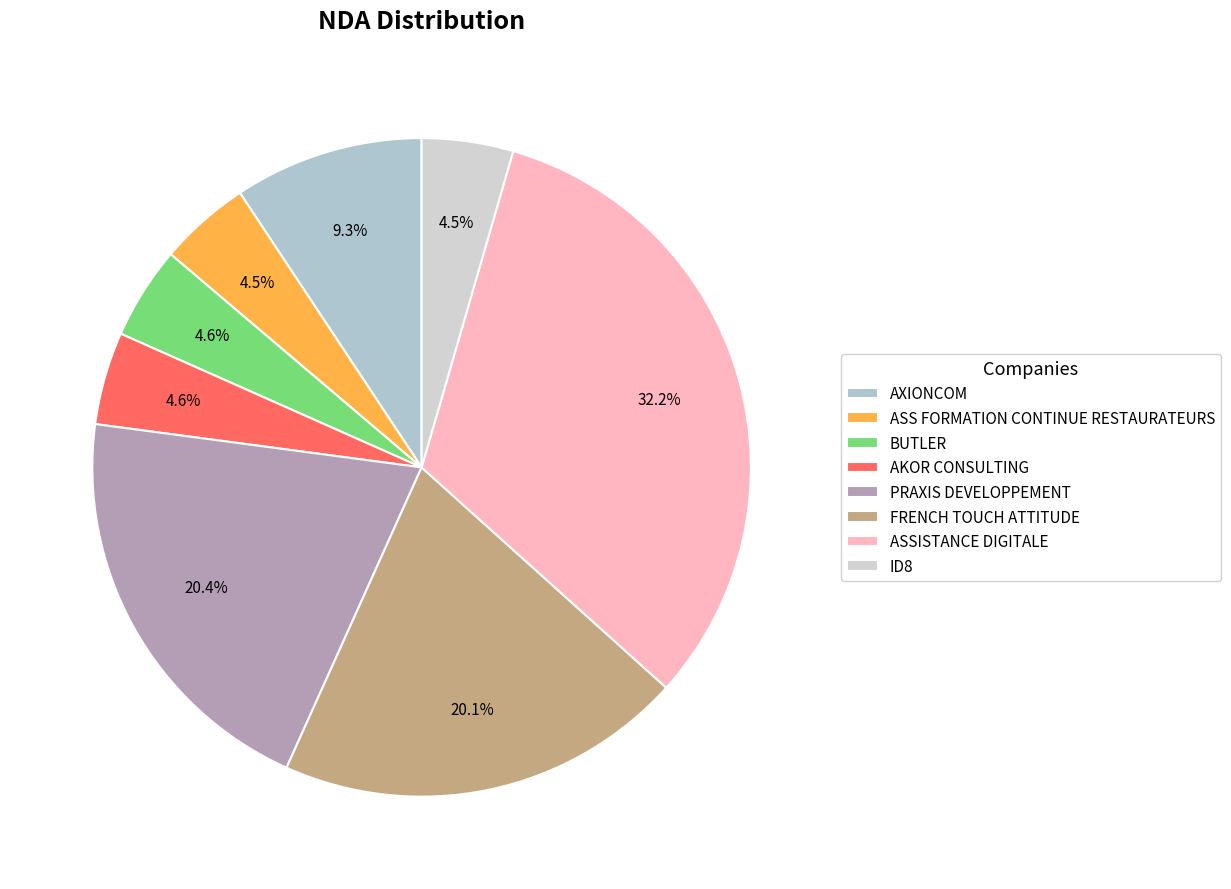

What is the smallest slice in the pie chart?

ASS FORMATION CONTINUE RESTAURATEURS